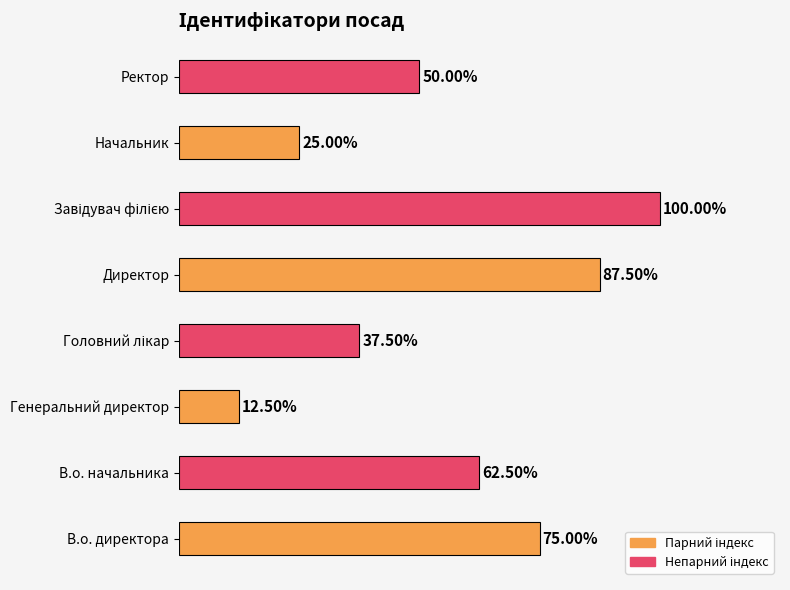

Are the bars horizontal?

Yes